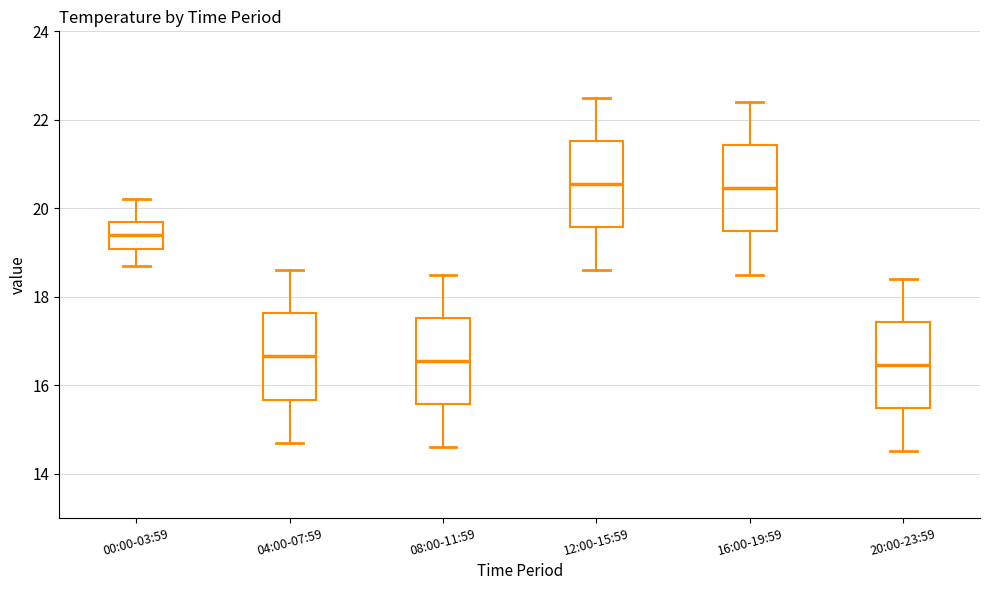

Reading left to right, read every box against the y-axis: the position of its median line, the range the box covers, and the ends of its whiskers. The values are not printed on the chart, so give them approximately, as read against the axis.

00:00-03:59: median 19.4, box 19.0 to 19.8, whiskers 18.8 to 20.2
04:00-07:59: median 16.6, box 15.6 to 17.6, whiskers 14.8 to 18.6
08:00-11:59: median 16.6, box 15.6 to 17.6, whiskers 14.6 to 18.6
12:00-15:59: median 20.6, box 19.6 to 21.6, whiskers 18.6 to 22.6
16:00-19:59: median 20.4, box 19.4 to 21.4, whiskers 18.6 to 22.4
20:00-23:59: median 16.4, box 15.4 to 17.4, whiskers 14.6 to 18.4